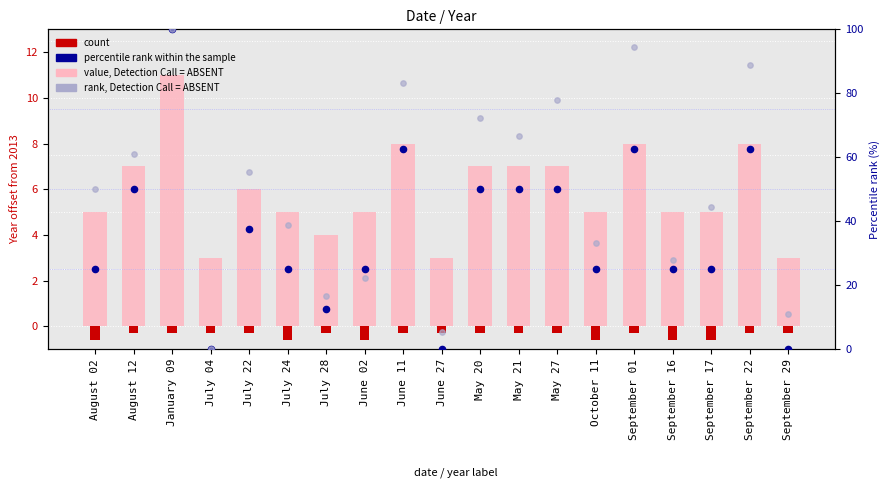

At which category is the sum across all series the highest?

January 09